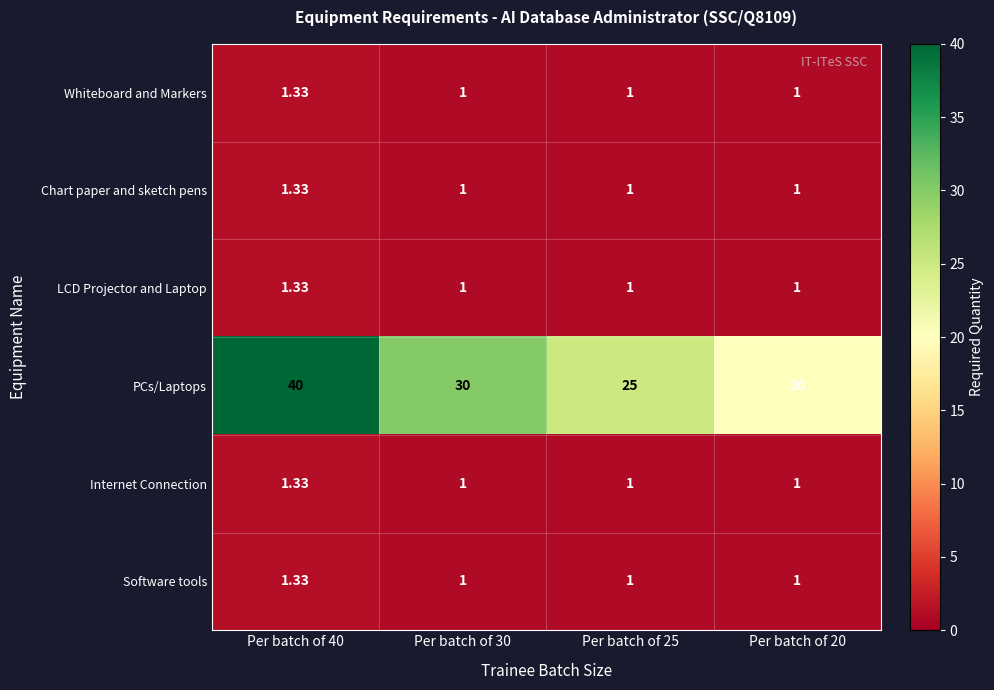

Is the value of LCD Projector and Laptop at Per batch of 30 greater than the value of PCs/Laptops at Per batch of 40?

No